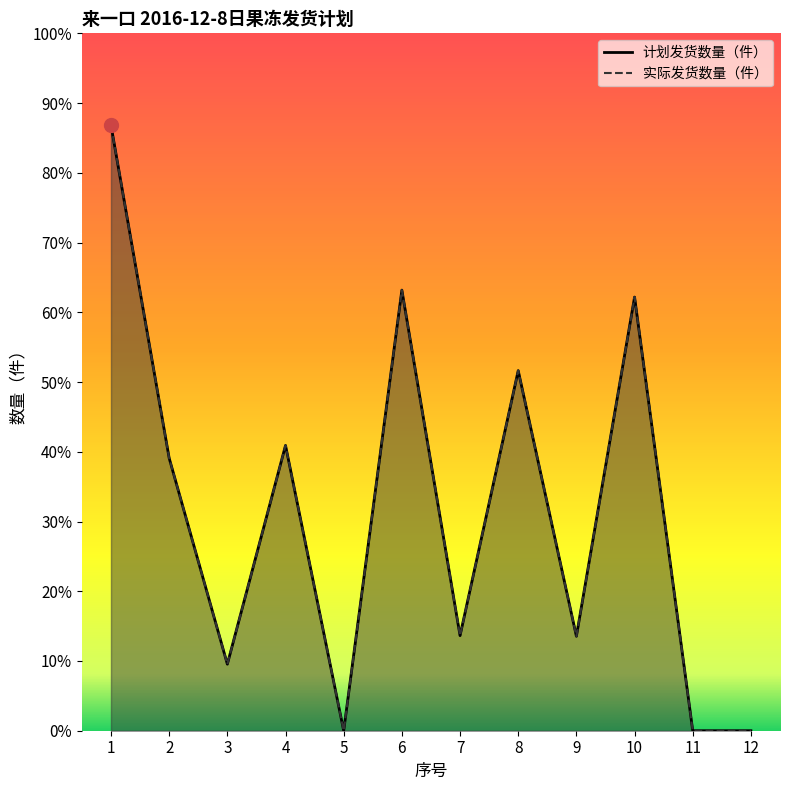

True or false: 计划发货数量（件） and 实际发货数量（件） cross at least once.

False